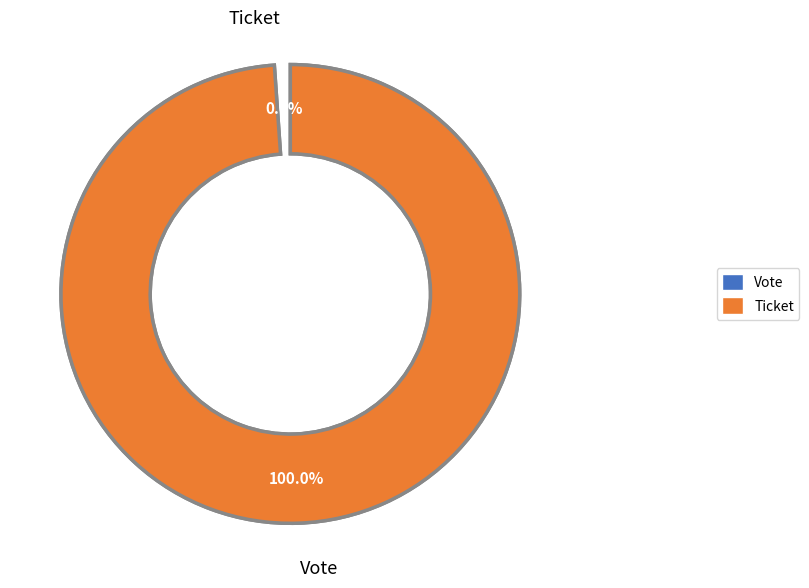

Does any single category account for the majority?

Yes